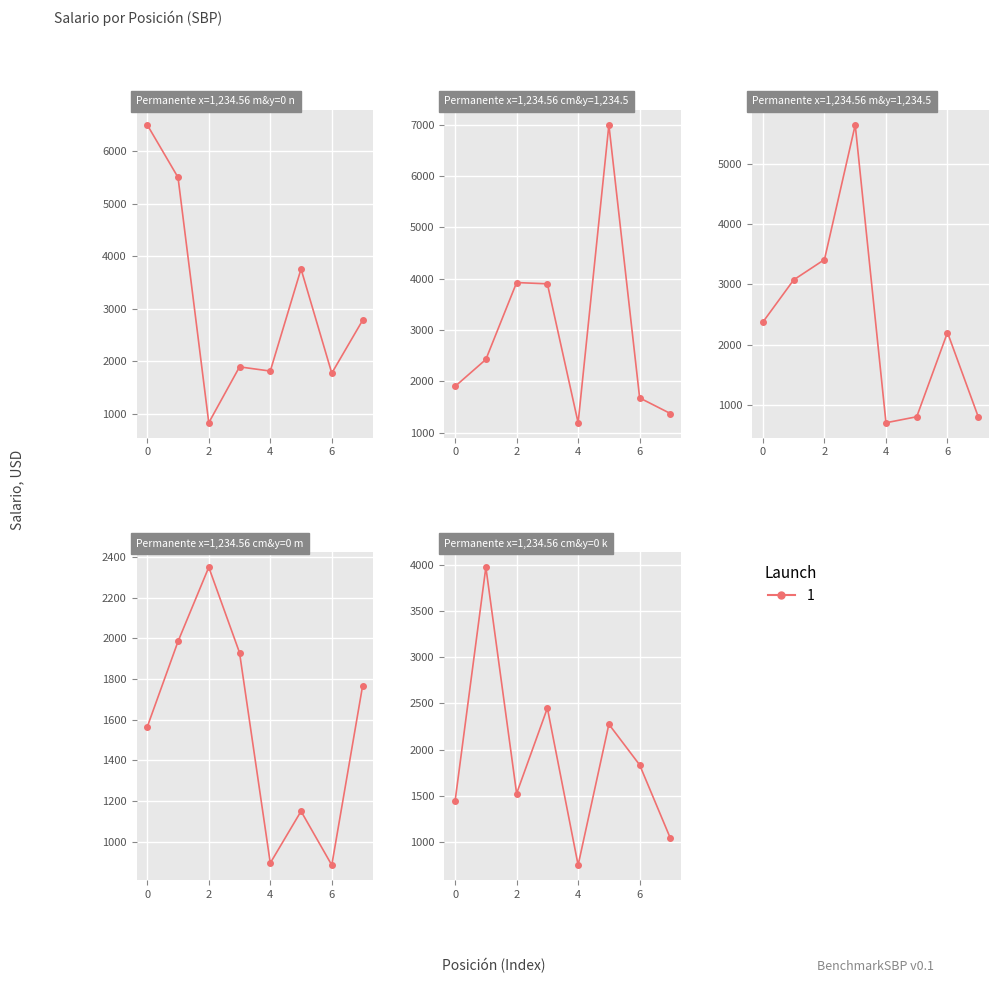

Reading left to right, list all the values displayed in this chart.

6500	5500	825	1890	1810	3755	1770	2775	1900	2425	3925	3900	1190	7000	1675	1370	2375	3075	3412	5650	700	800	2200	800	1565	1985	2350	1930	895	1150	885	1765	1445	3975	1525	2450	750	2275	1835	1040